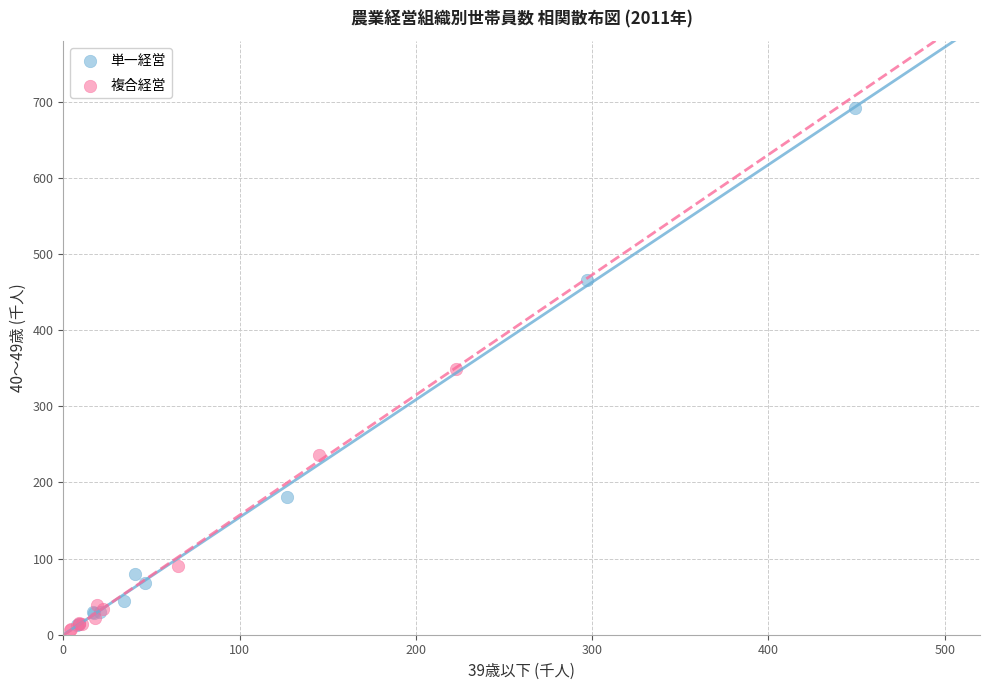

Which series reaches the maximum Y coordinate?

単一経営